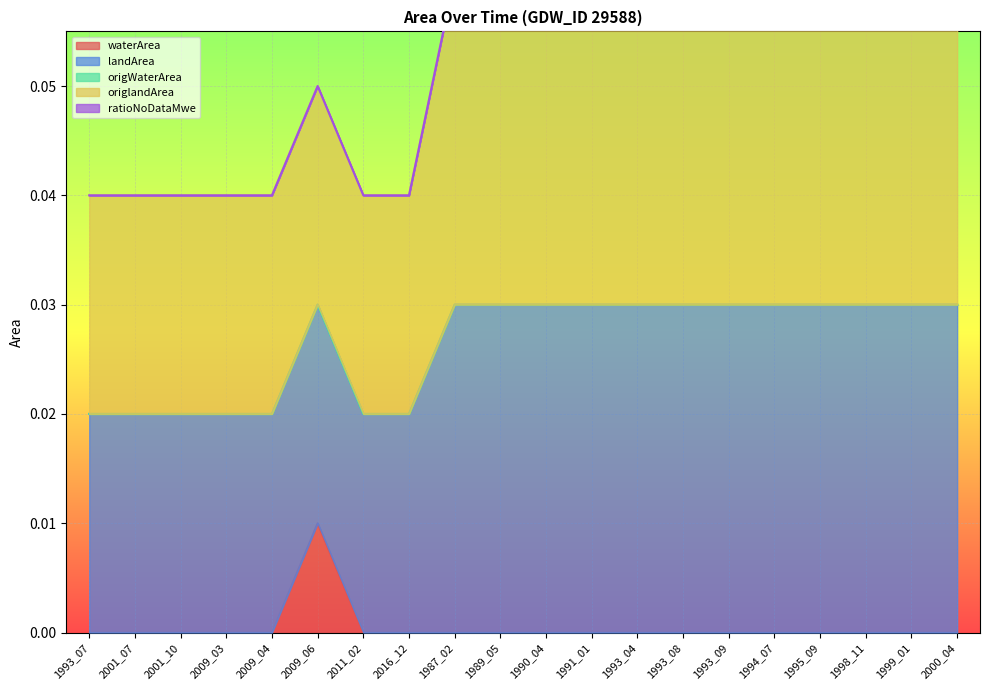

Which category has the highest value in the waterArea series?

2009_06